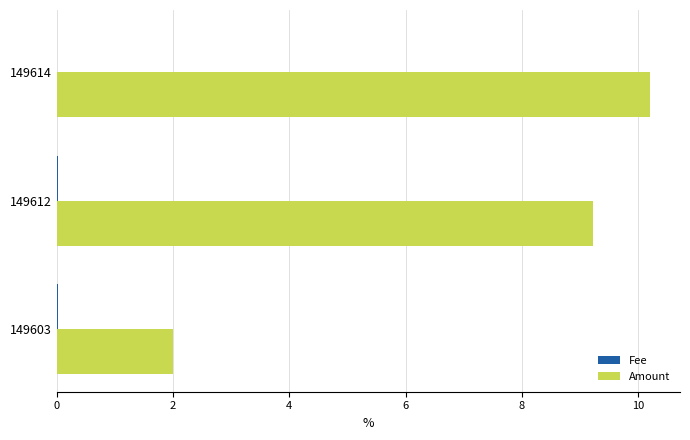

Is it true that Amount equals 10.2 at 149614?

True